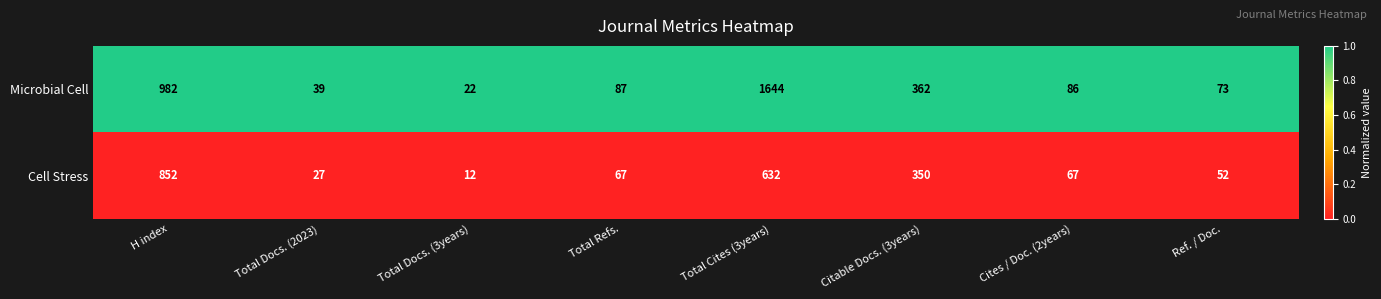

True or false: Cell Stress has a value of 852 at H index.

True